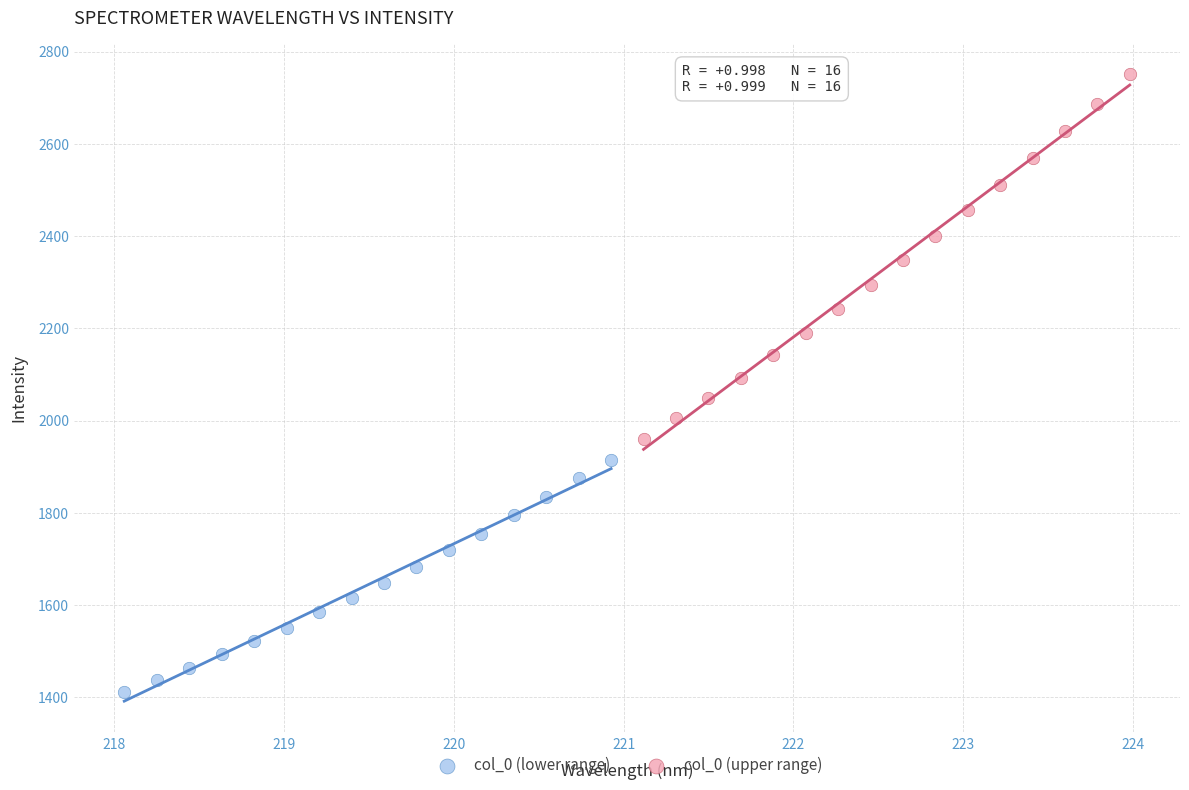

Which series contains the lowest Y value?

col_0 (lower range)